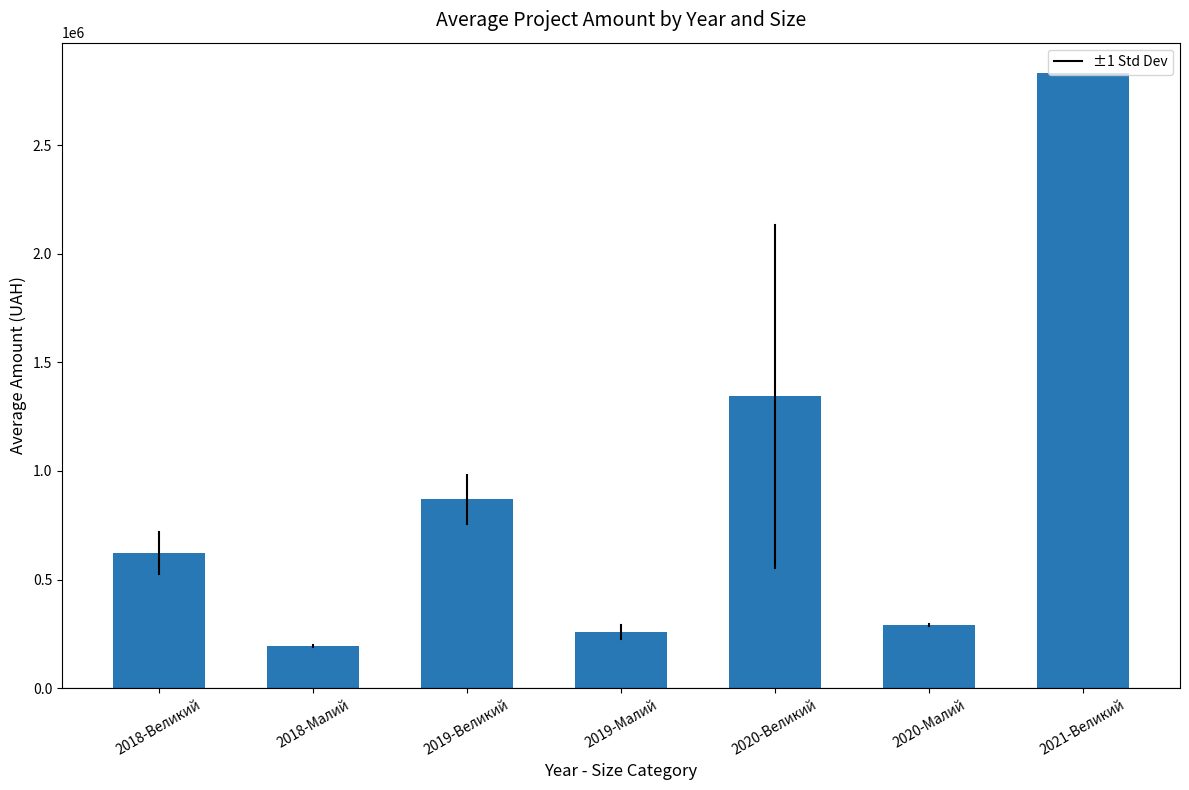

What is the difference between the maximum and second lowest values?

2573699.5